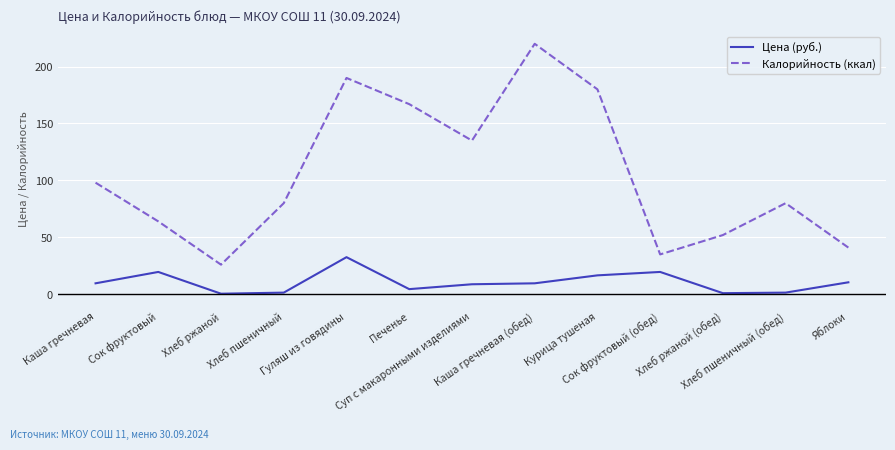

What is the minimum value shown in the chart?

0.5